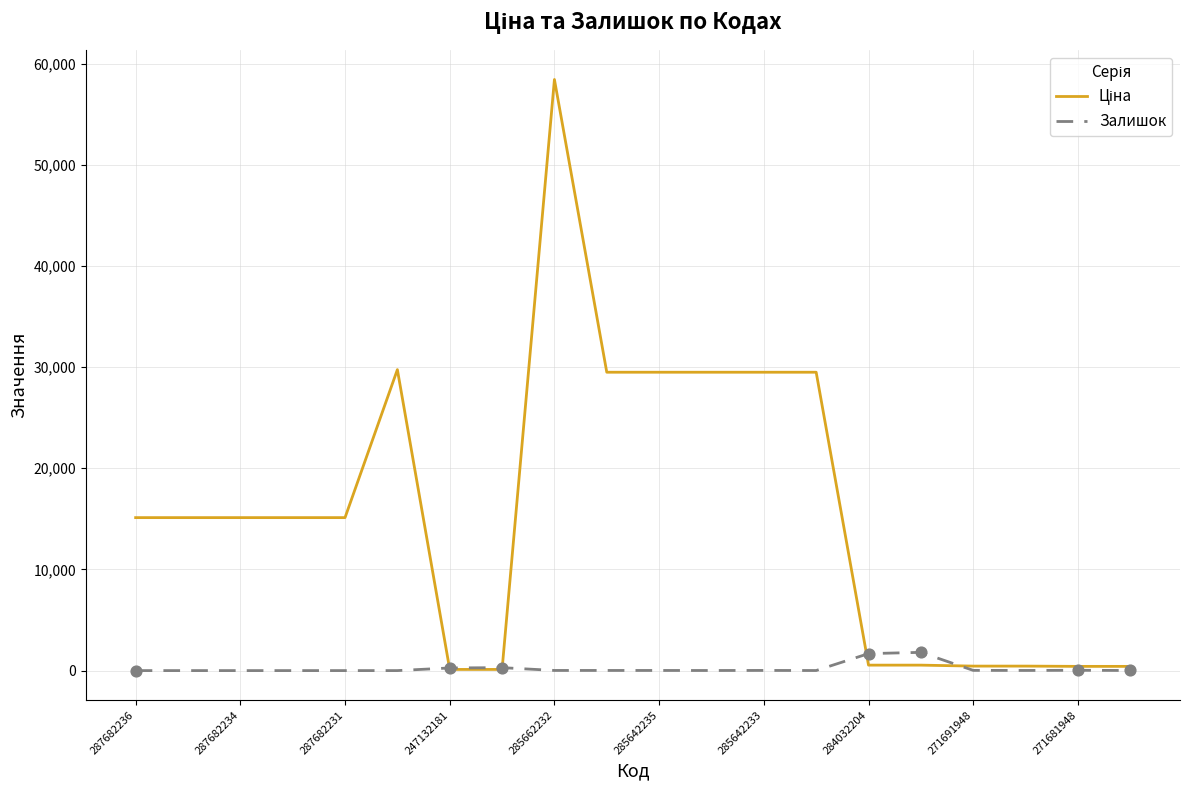

How many lines are shown in the chart?

2